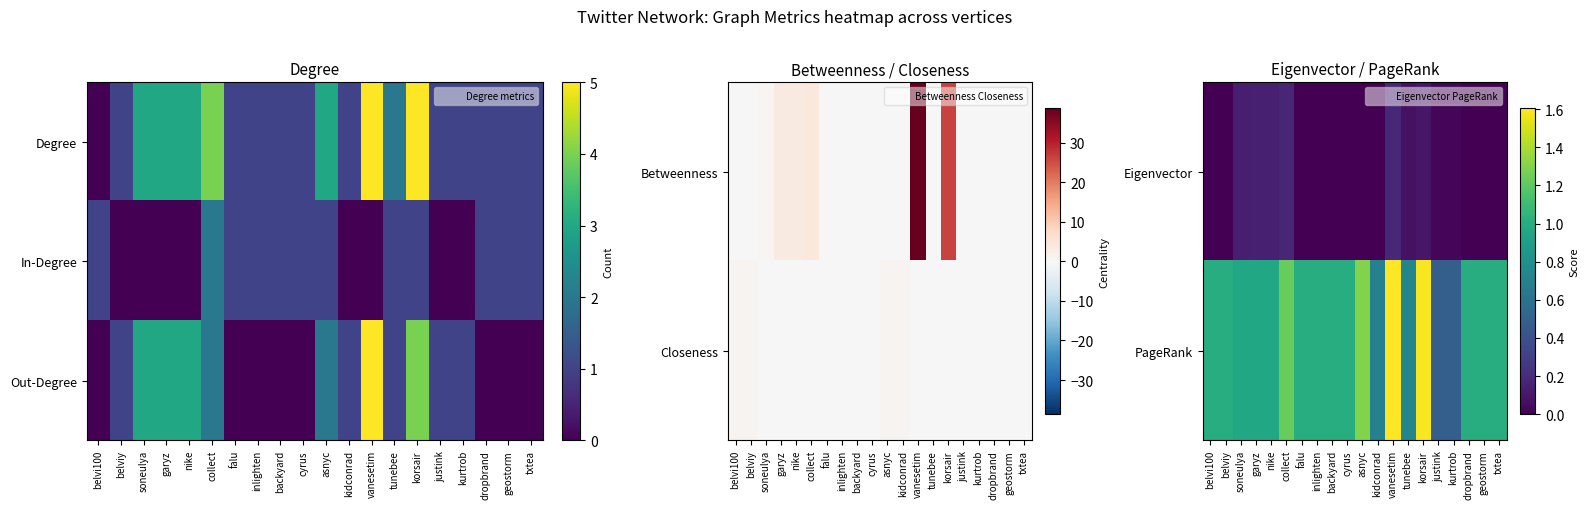

What is the sum of all PageRank values?

20.0